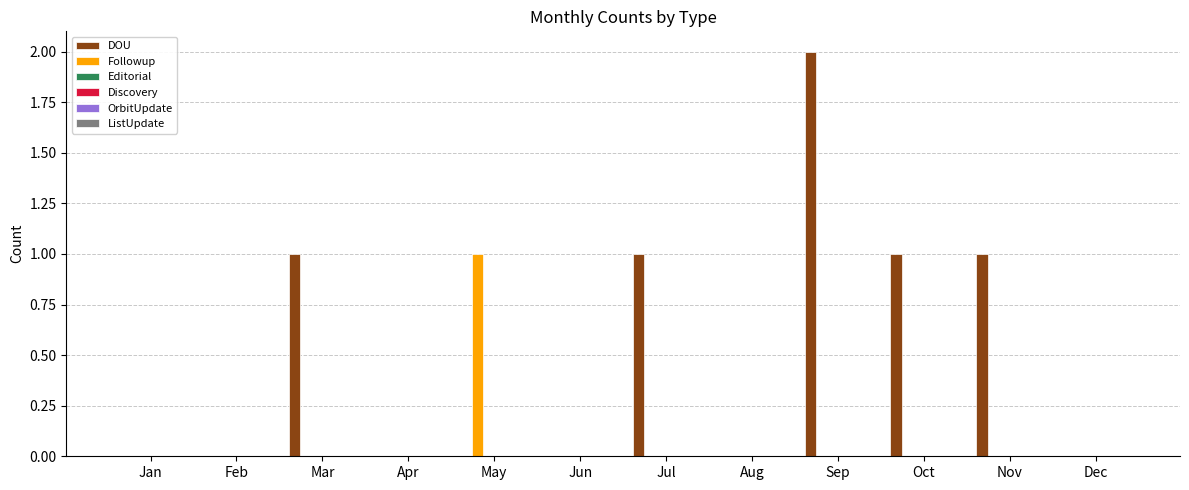

Are the bars grouped side by side (vs. stacked)?

Yes